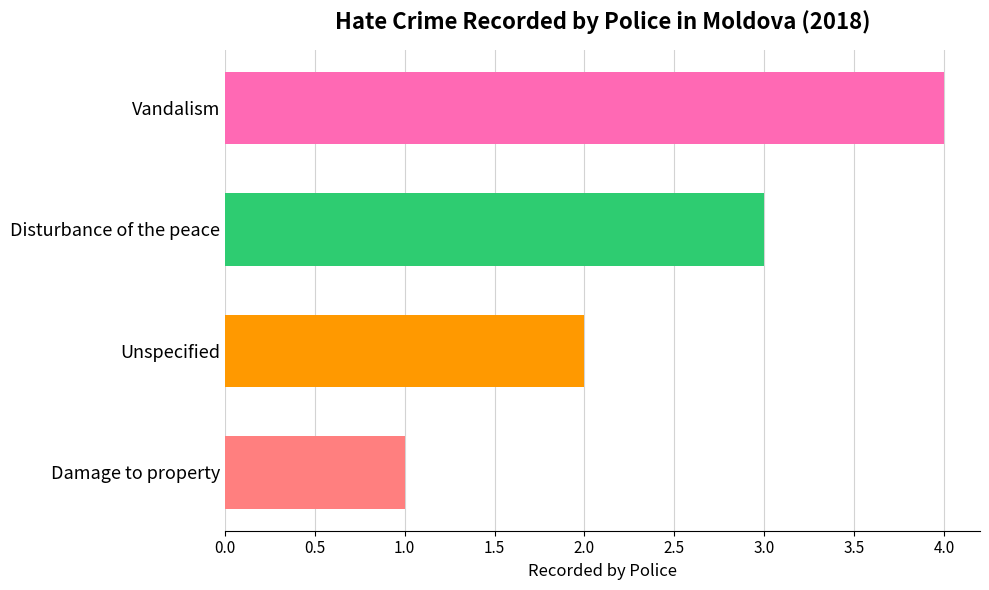

What is the change in value from Damage to property to Disturbance of the peace?

+2